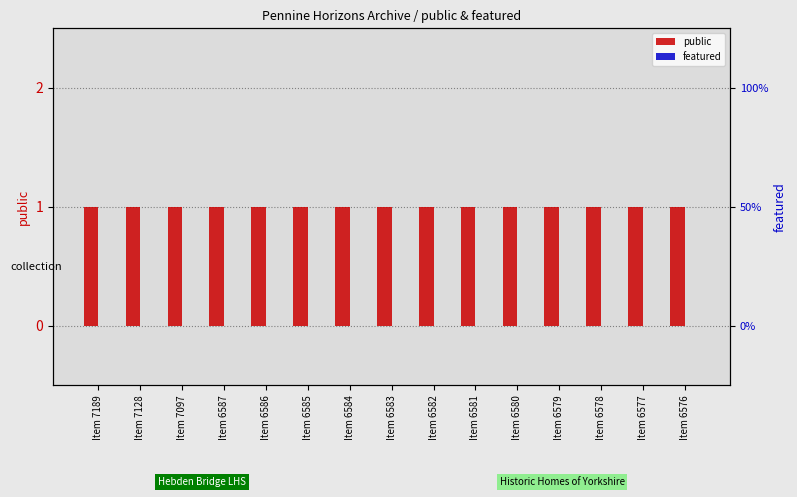

What is the difference between the highest and lowest values at Item 6582?

1